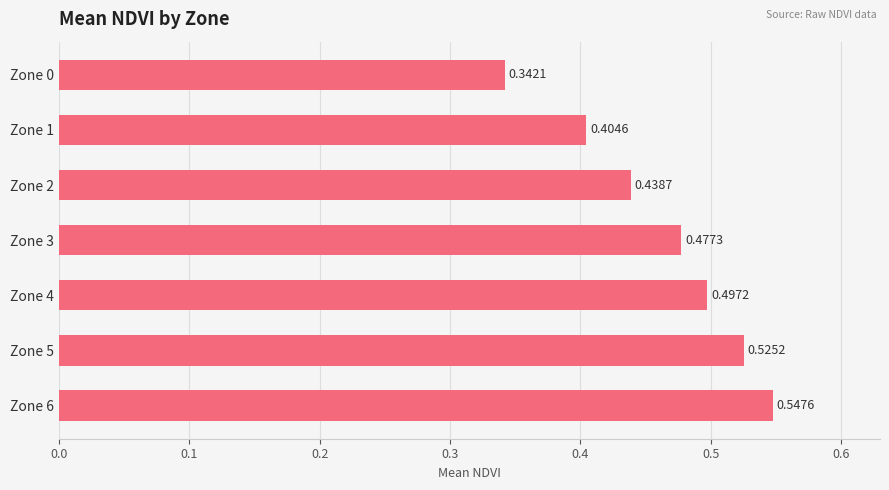

How many bars are there in total?

7